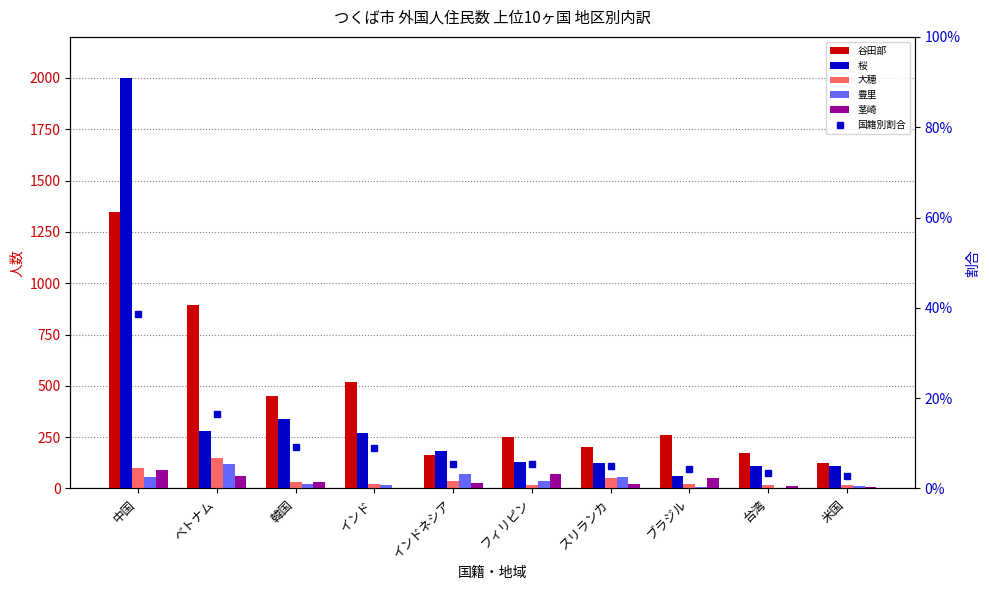

The 大穂 series shows 33.6 at インド. True or false?

False